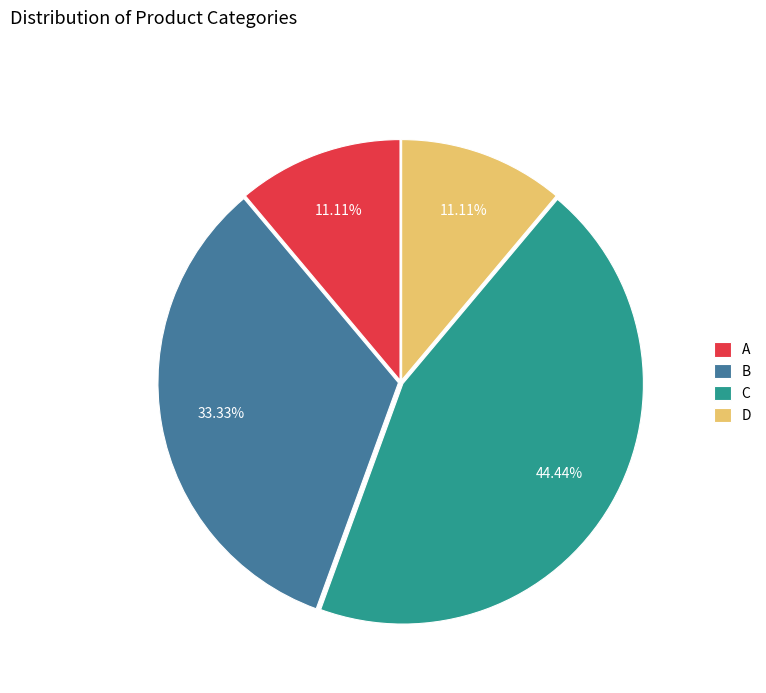

Which slice is the largest?

C